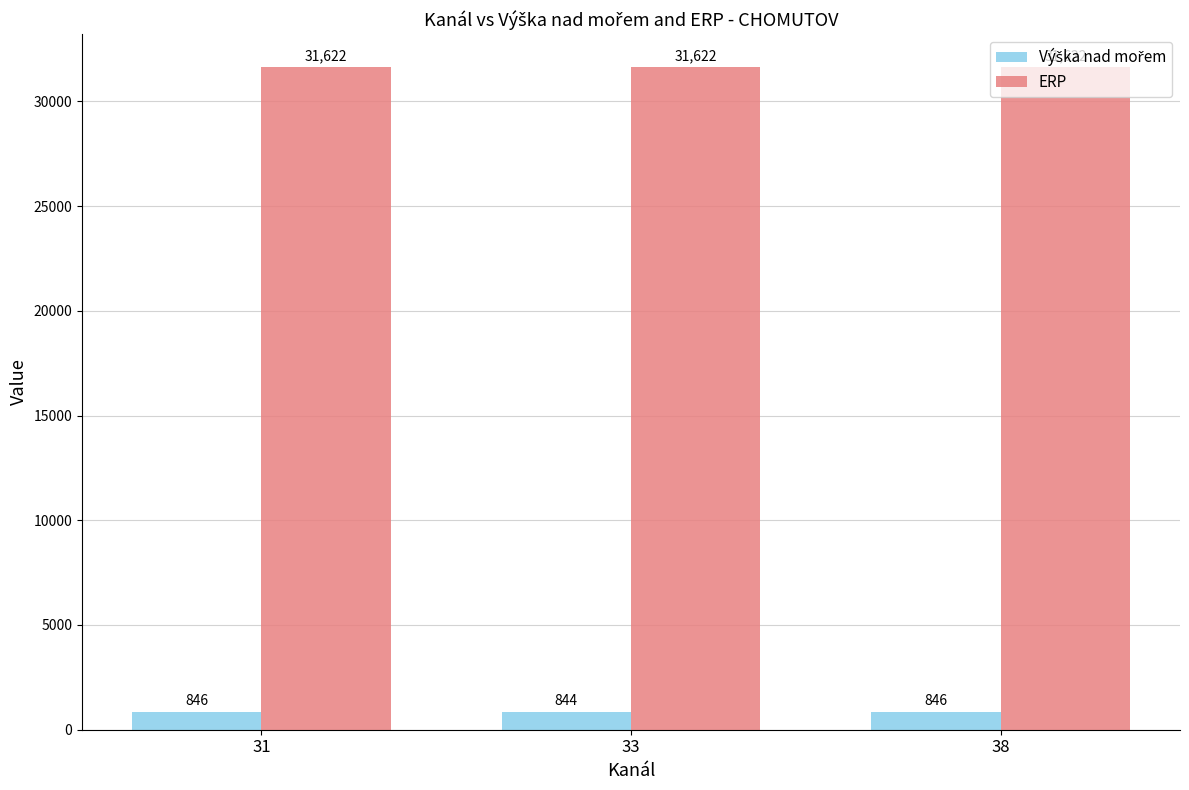

True or false: ERP has a value of 52766 at 38.

False